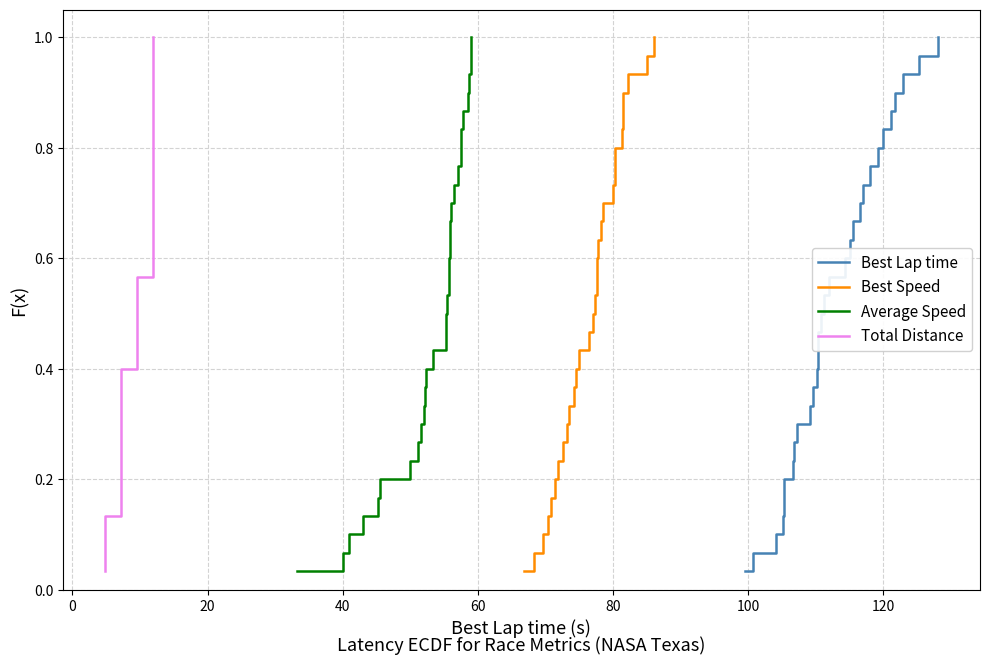

True or false: Best Lap time has more than 2 points higher than both neighbors.

False